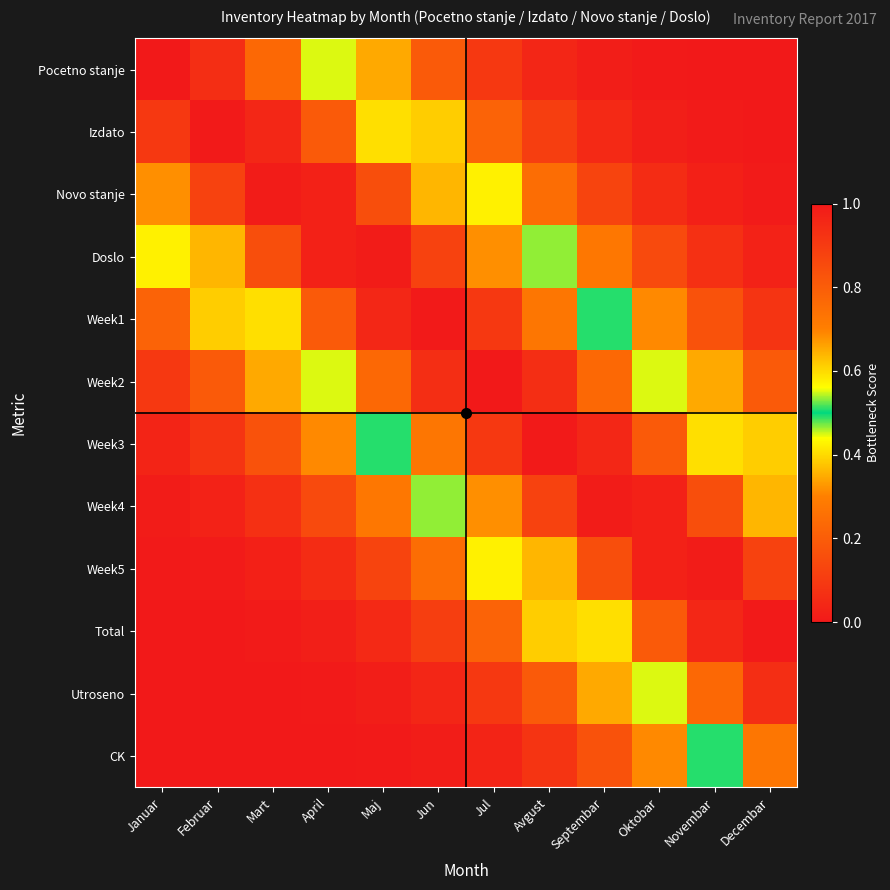

At how many categories does at least one series exceed 0?

12